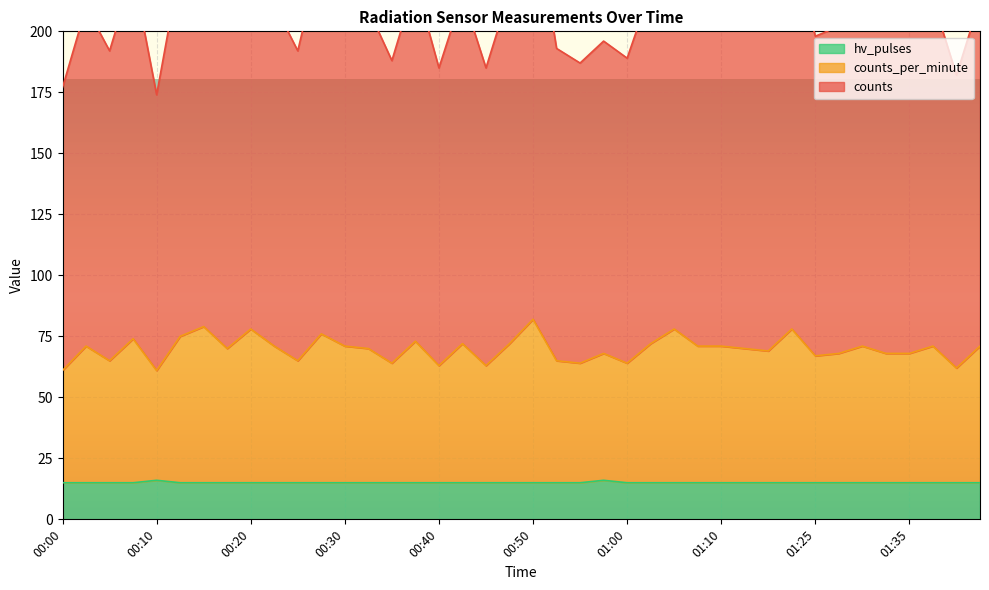

Which category has the highest value across all series?

00:50